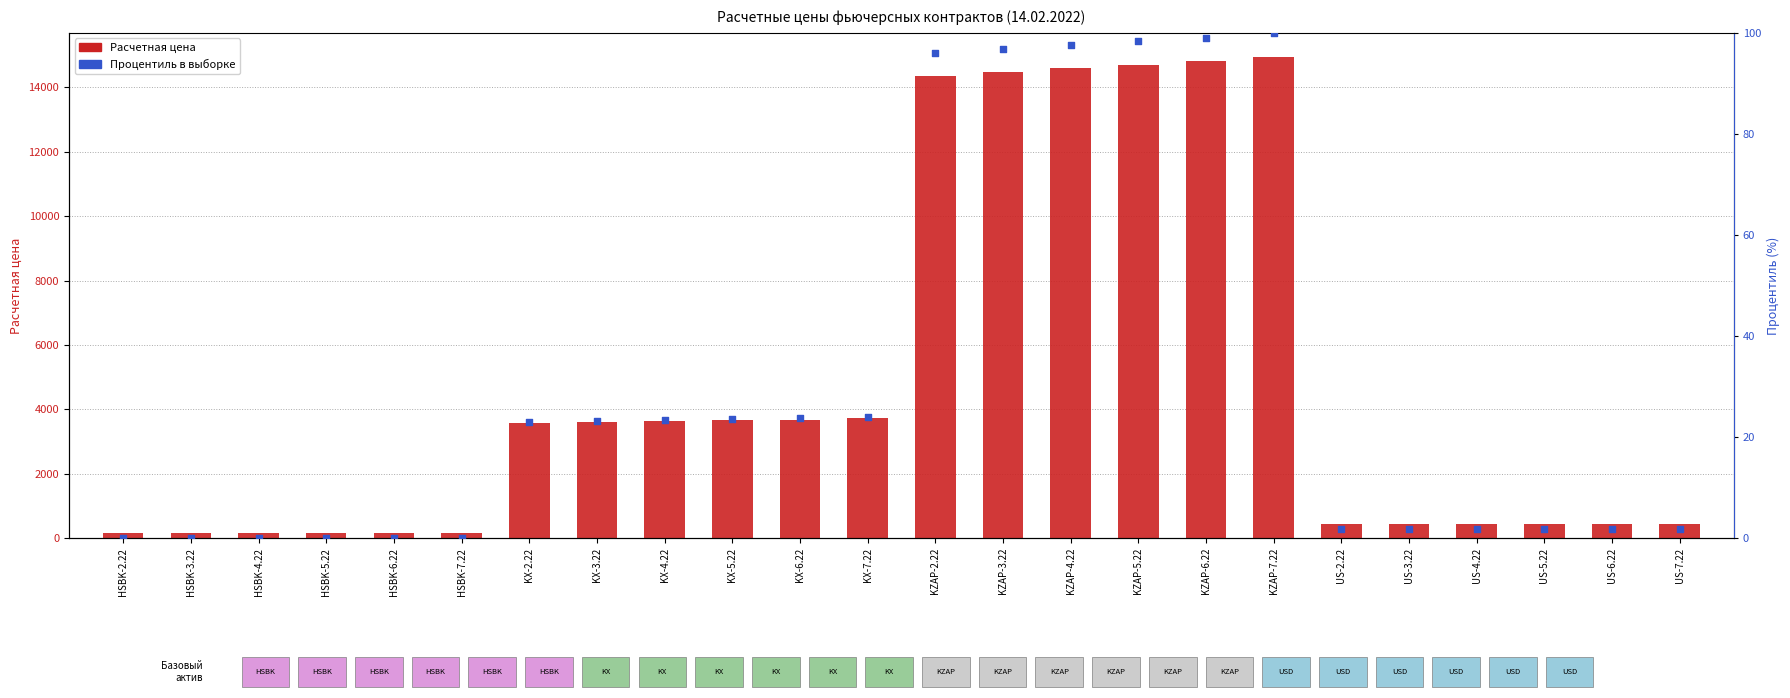

At how many categories does at least one series exceed 1941?

12